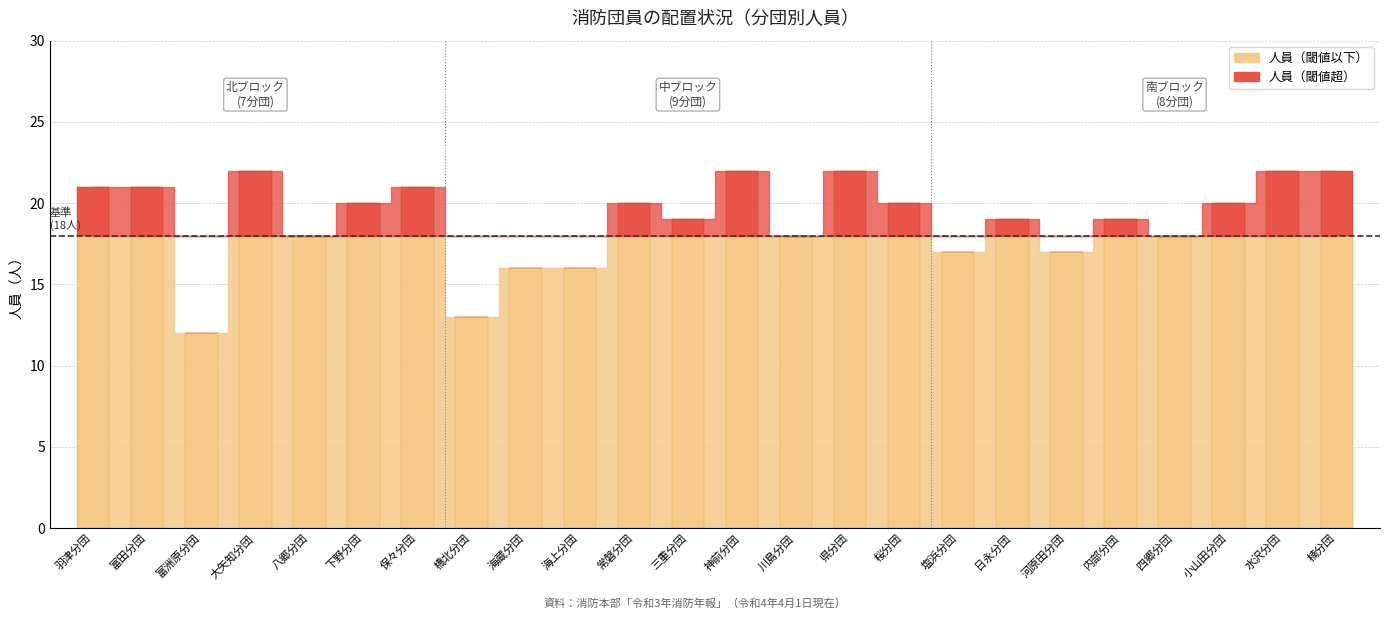

What position from the left is 河原田分団?

19